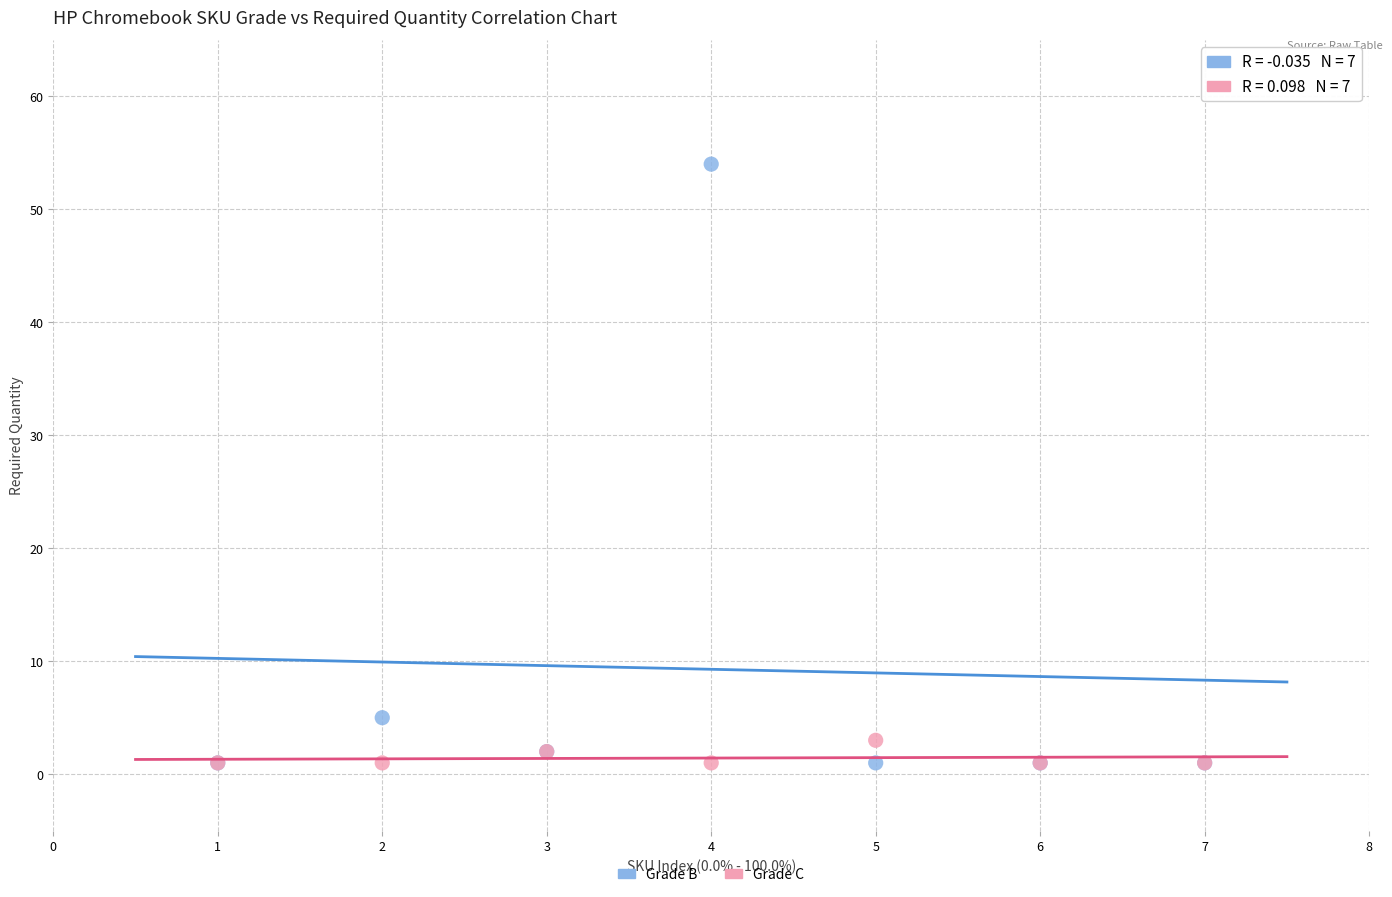

Which series contains the highest Y value?

Grade B